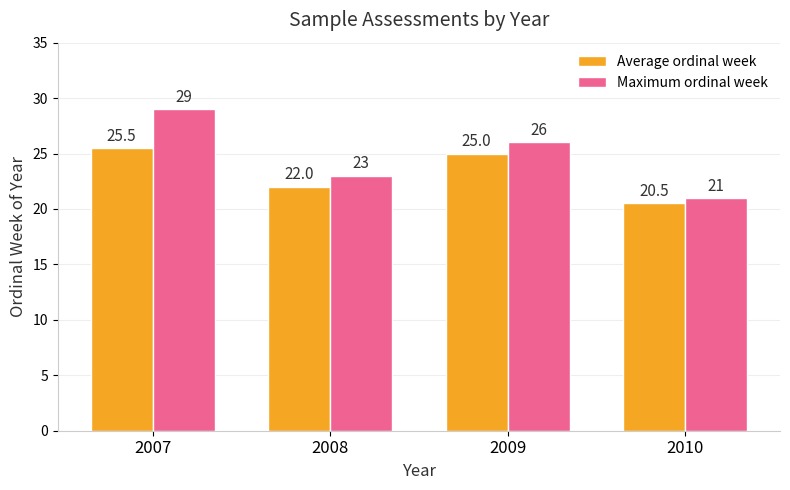

Rank the series by their average value, from lowest to highest.

Average ordinal week, Maximum ordinal week